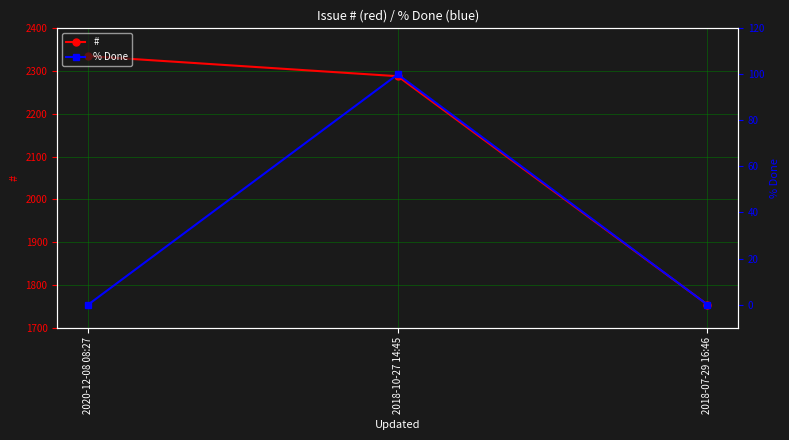

Reading right to left, what are all the values shown in this chart?

#: 2018-07-29 16:46=1754	2018-10-27 14:45=2288	2020-12-08 08:27=2335
% Done: 2018-07-29 16:46=0	2018-10-27 14:45=100	2020-12-08 08:27=0